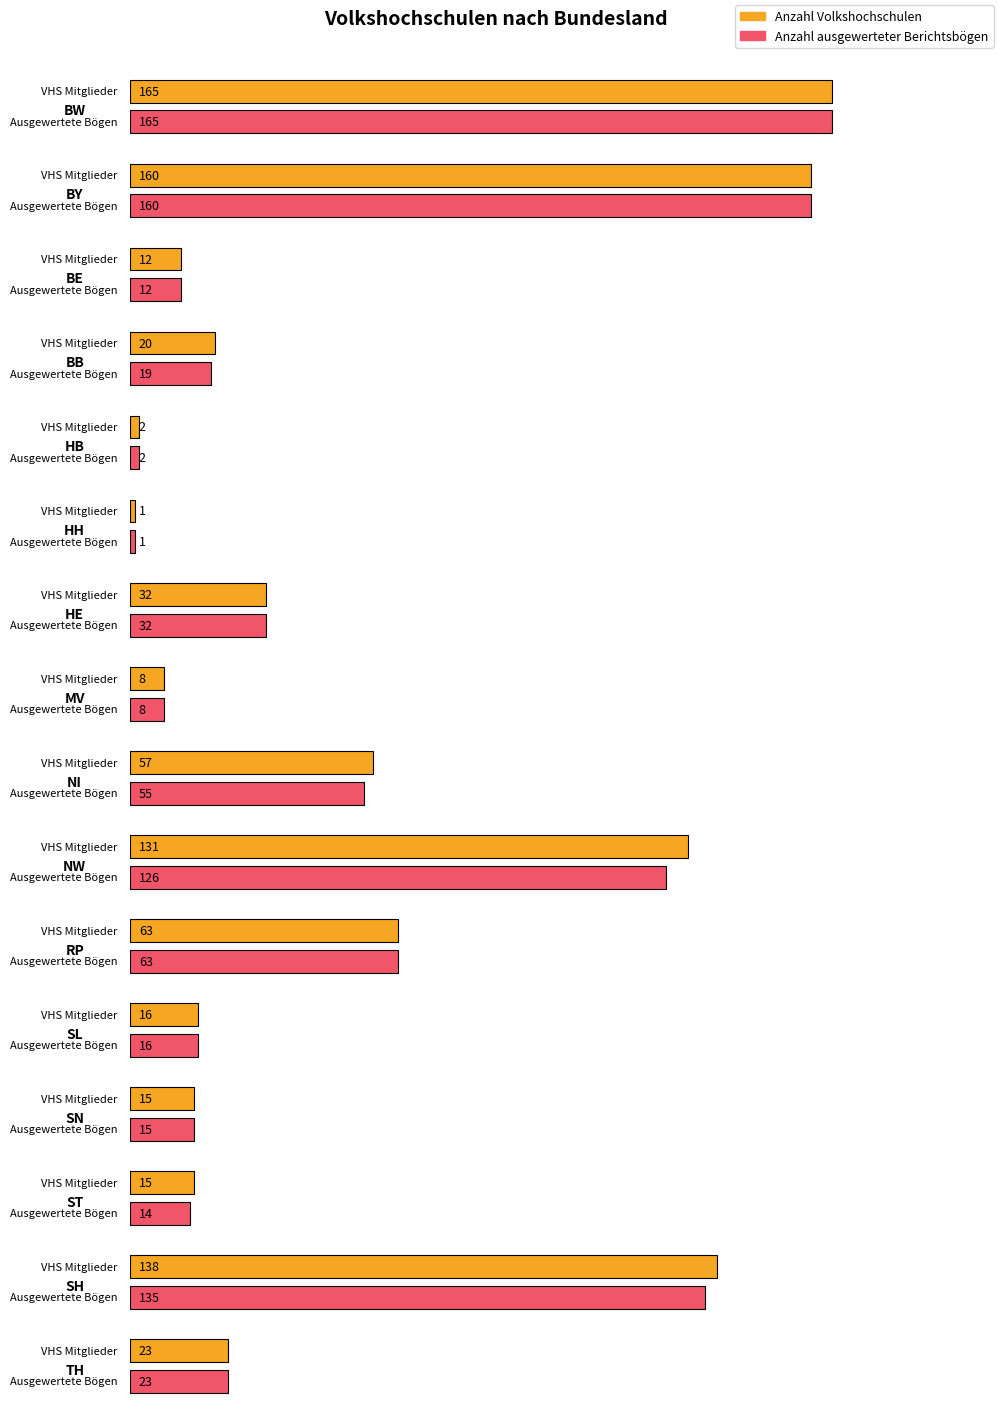

What are all the series names shown in the legend?

Anzahl Volkshochschulen, Anzahl ausgewerteter Berichtsboegen